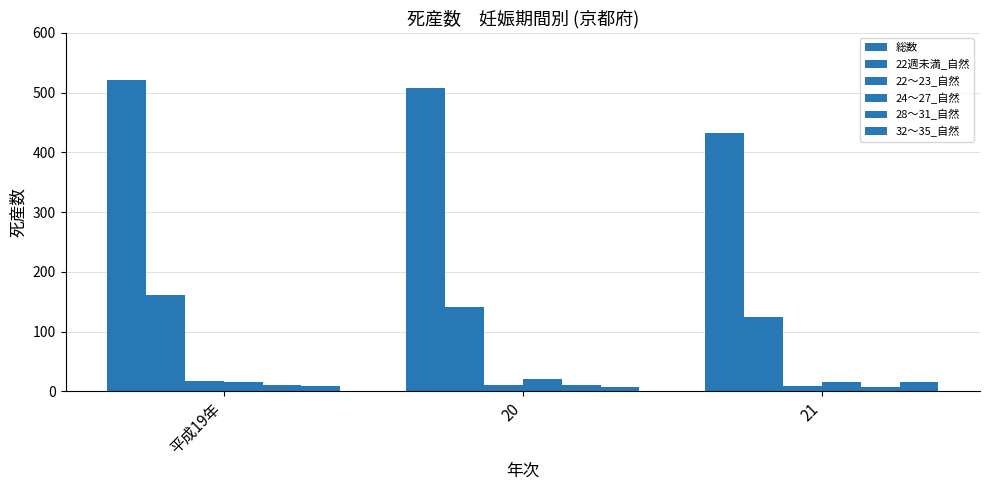

Which series has the largest total across all categories?

総数